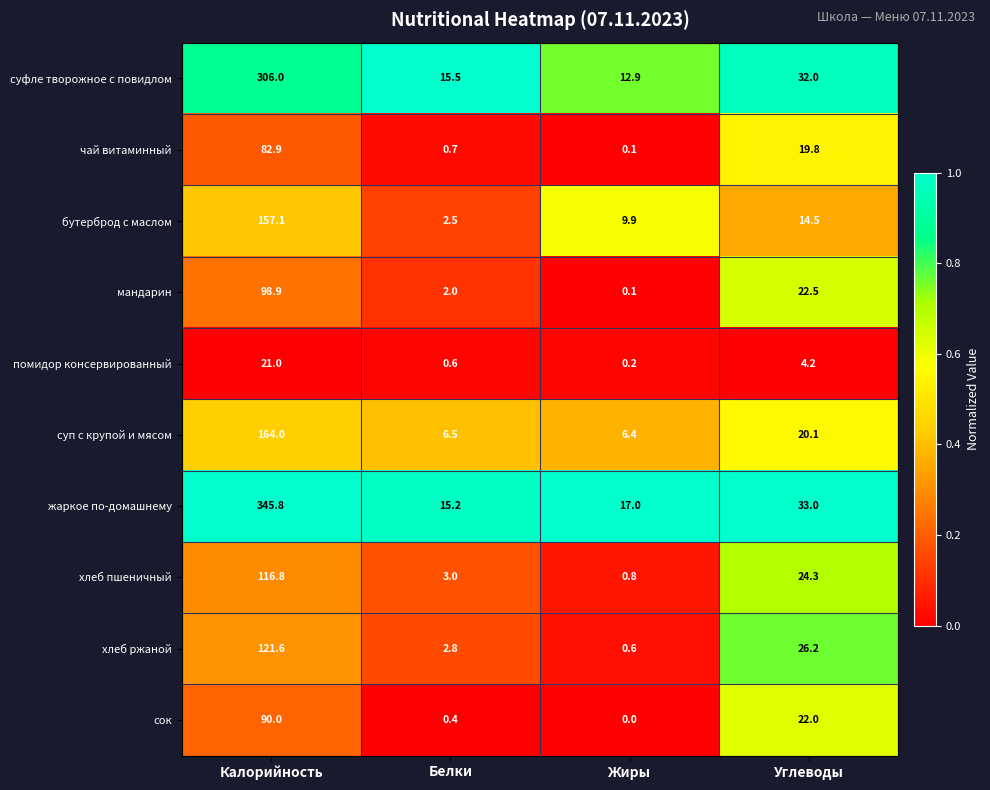

Which series has the largest range (max minus min)?

жаркое по-домашнему